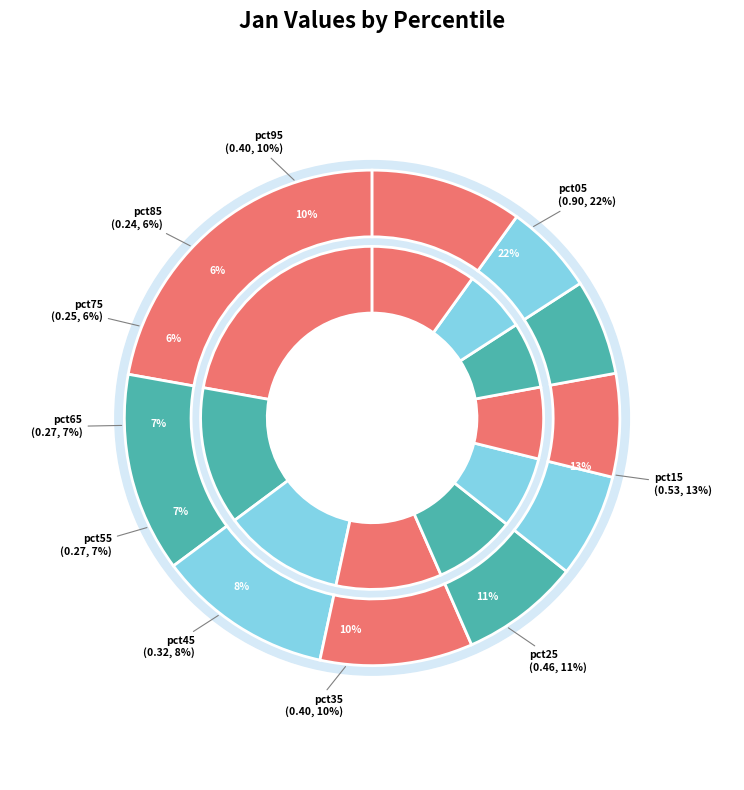

How many segments does this pie chart have?

10